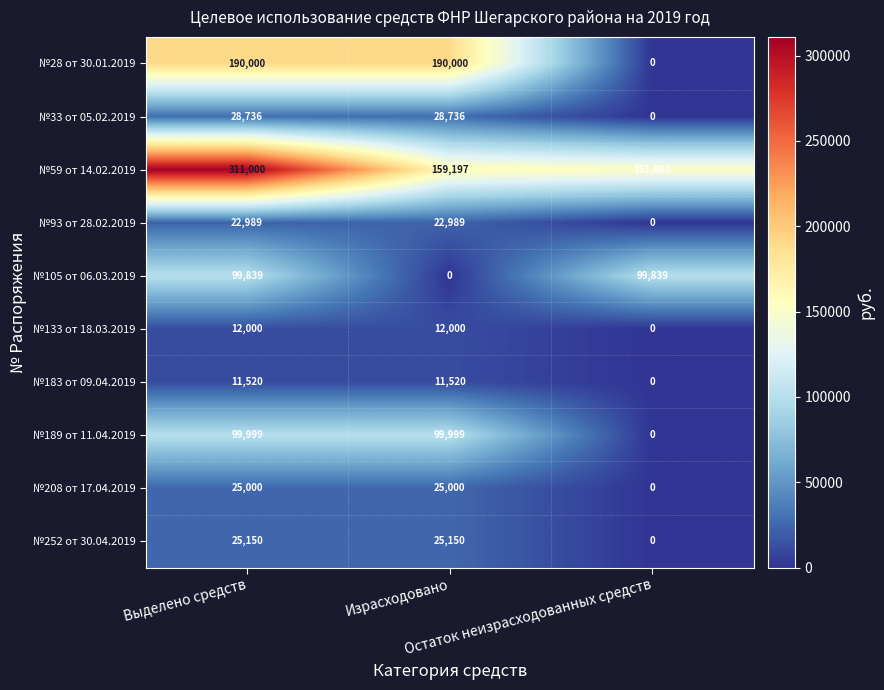

At how many categories does at least one series exceed 57470?

3